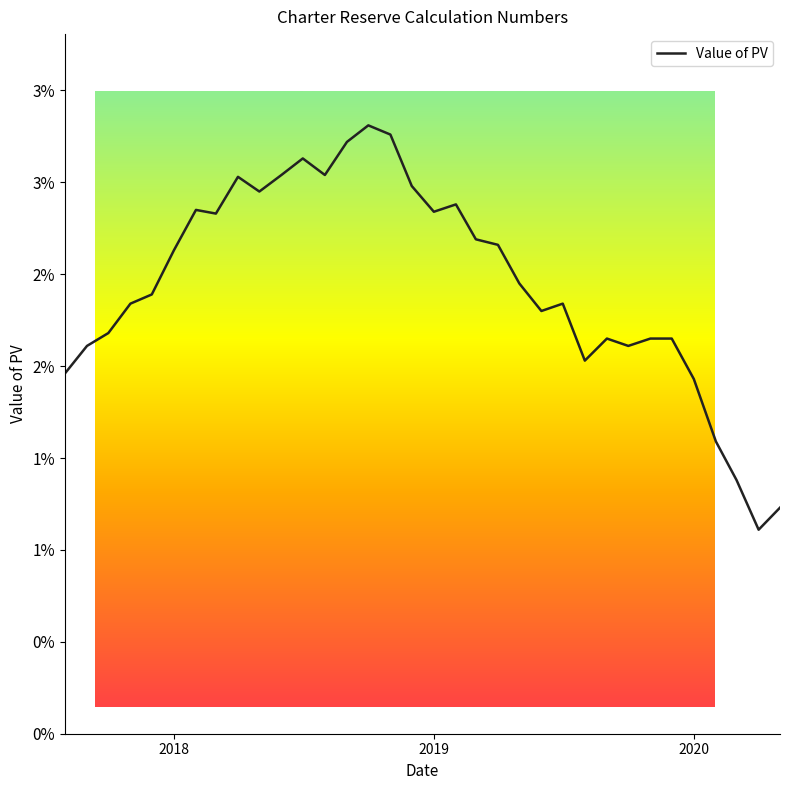

Does the chart display data point markers on the line(s)?

No